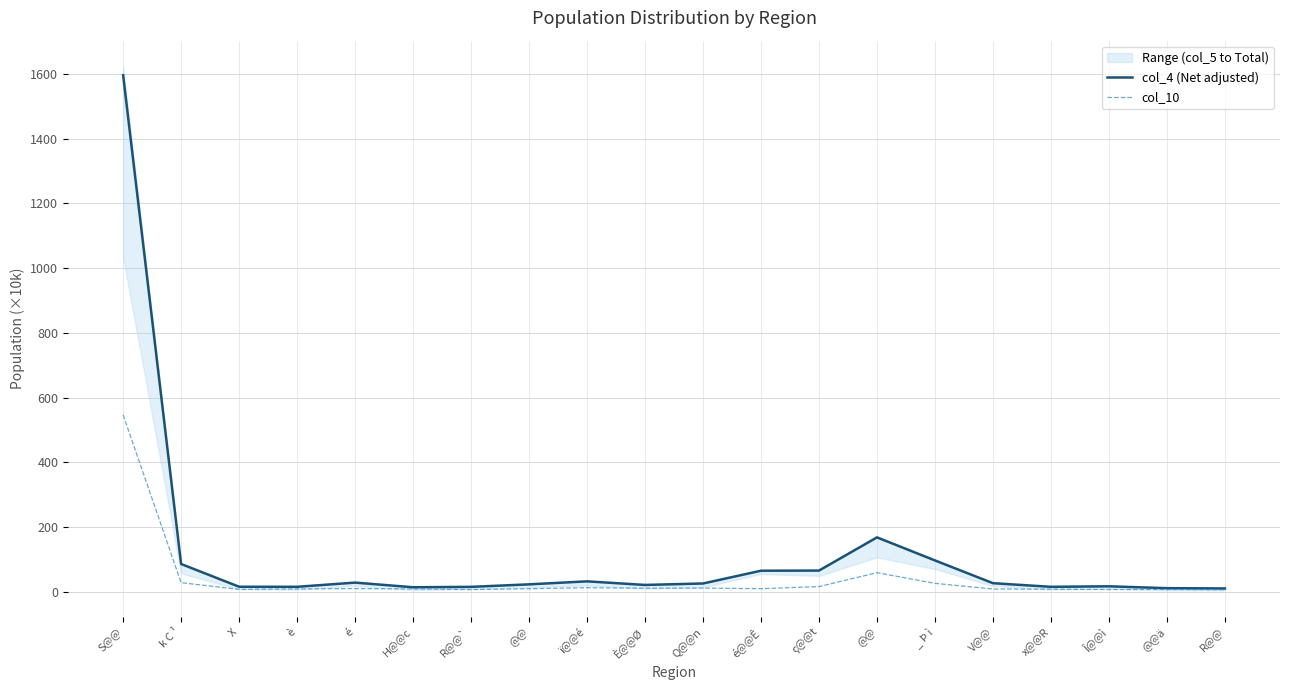

Reading right to left, extract all data points from this chart.

col_4 (Net adjusted): 10.2	11.1	16.8	15.2	26.4	96.8	168.0	65.4	65.0	25.5	21.0	32.1	22.9	15.1	13.9	28.2	15.3	15.5	85.8	1596.1
col_10: 6.1	7.1	6.9	8.0	8.6	25.9	59.0	15.9	9.6	11.3	10.9	12.5	9.3	6.8	8.8	9.8	8.8	7.3	28.0	546.8